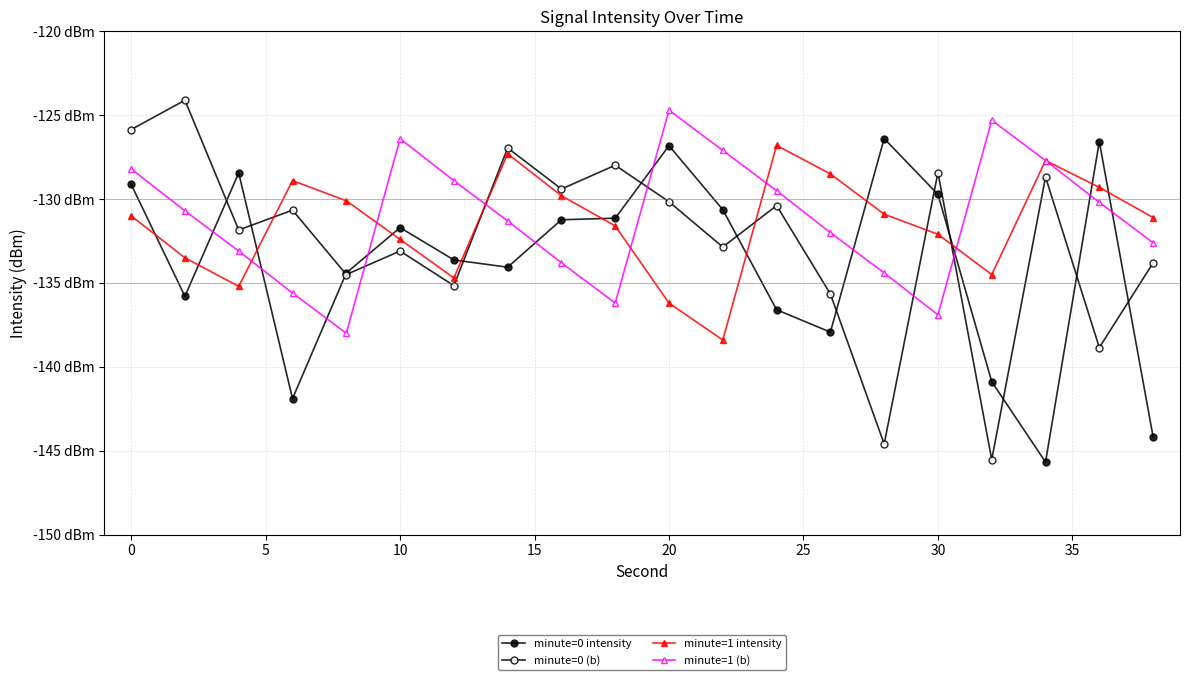

What is the sum of all minute=1 (b) values?

-2622.6